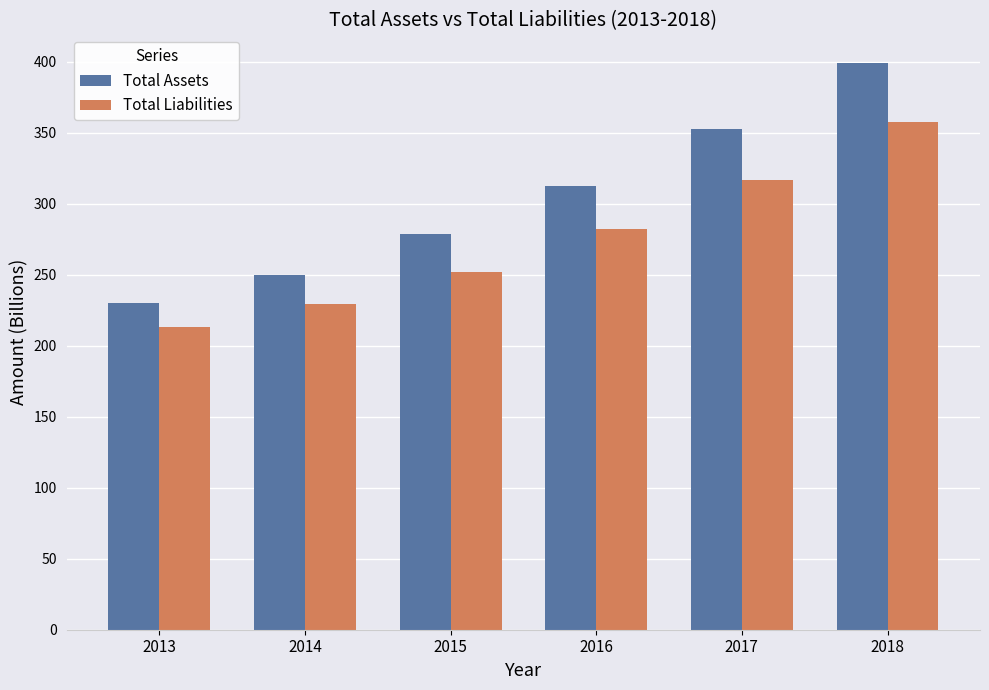

At which label does Total Assets reach its peak?

2018